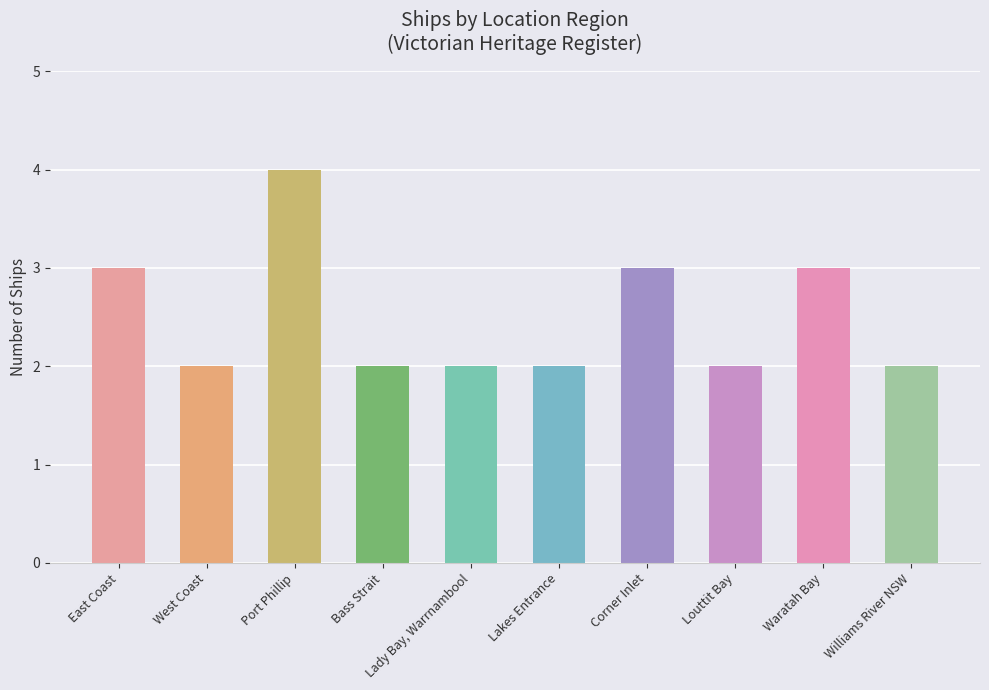

What is the greatest value displayed?

4